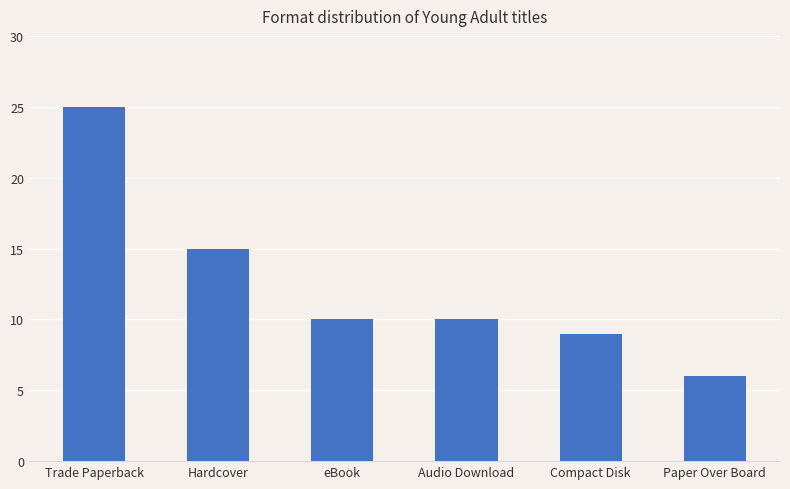

Reading right to left, what are all the values shown in this chart?

6	9	10	10	15	25